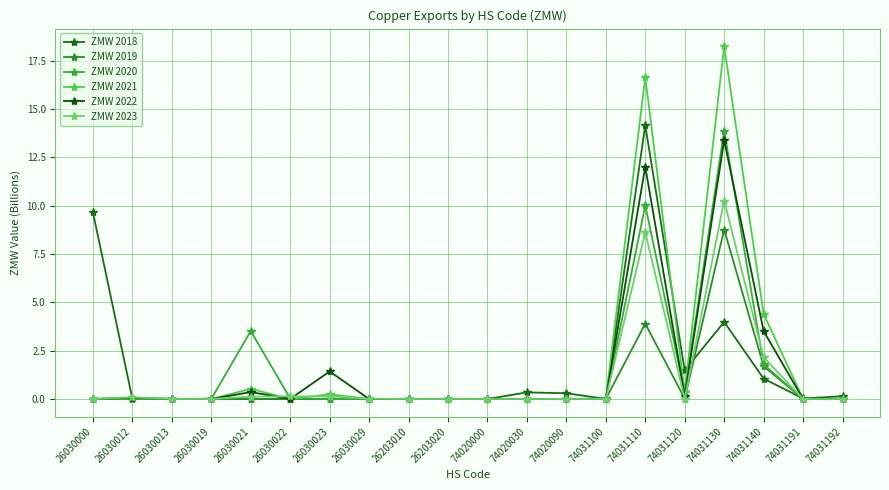

What is the sum of all ZMW 2019 values?

14.4